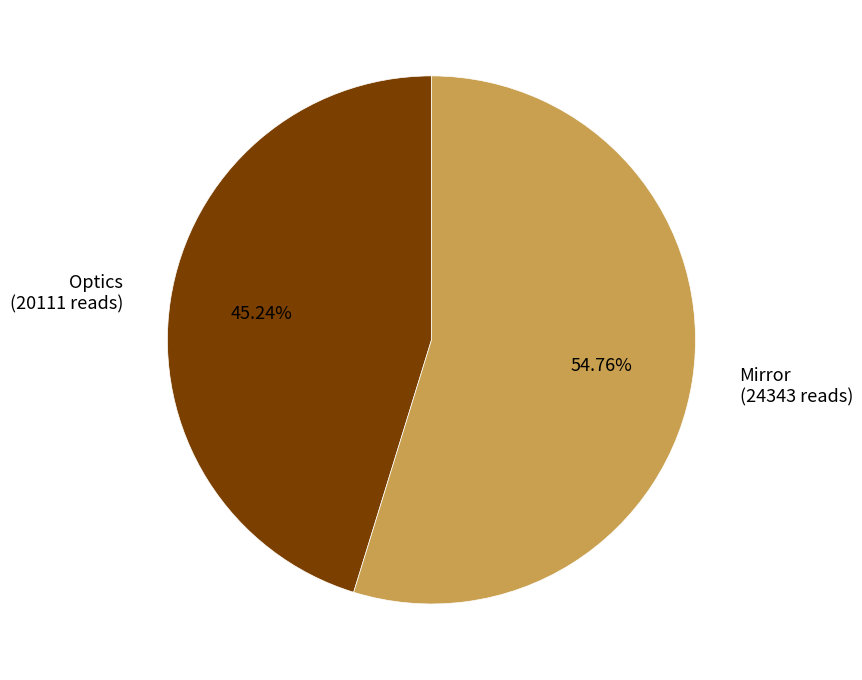

To the nearest percent, what portion does Optics represent?

45%